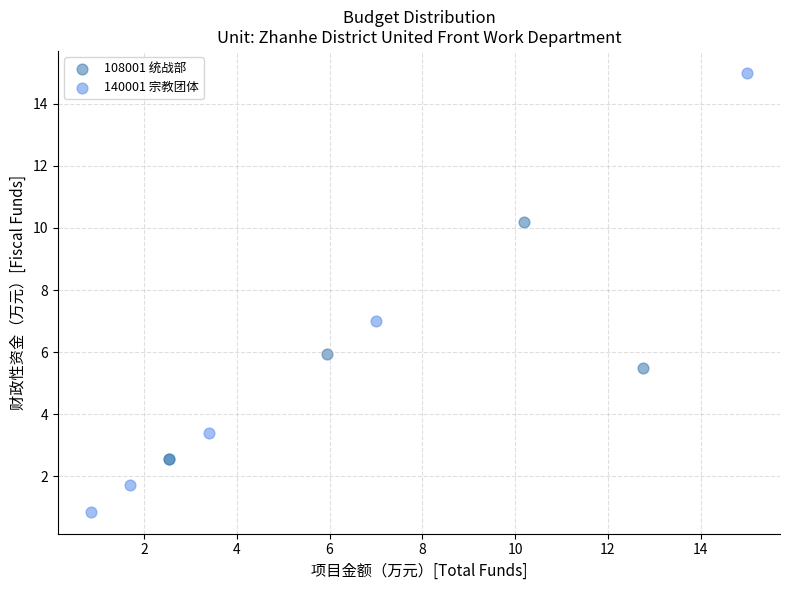

Which series contains the lowest Y value?

140001 宗教团体